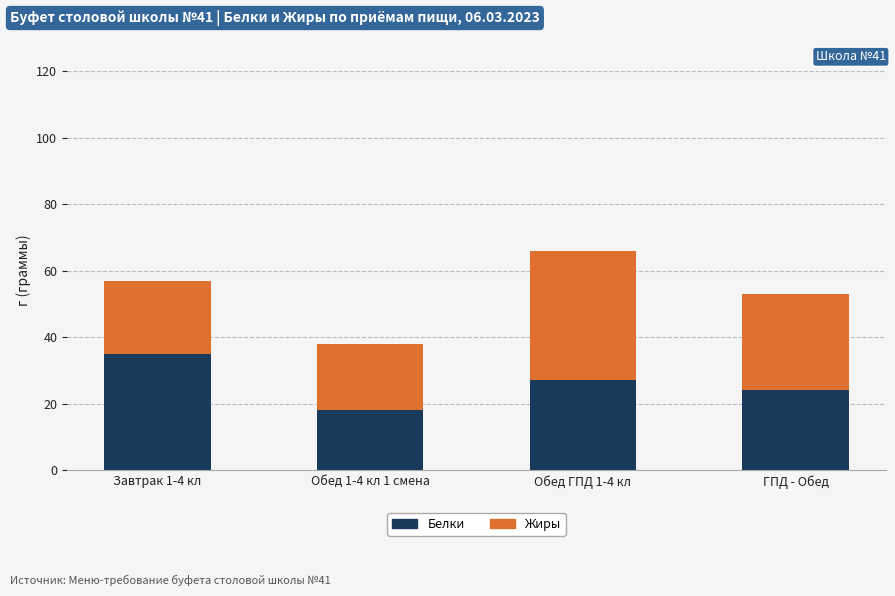

What is the difference between the maximum and minimum values in the Белки series?

17